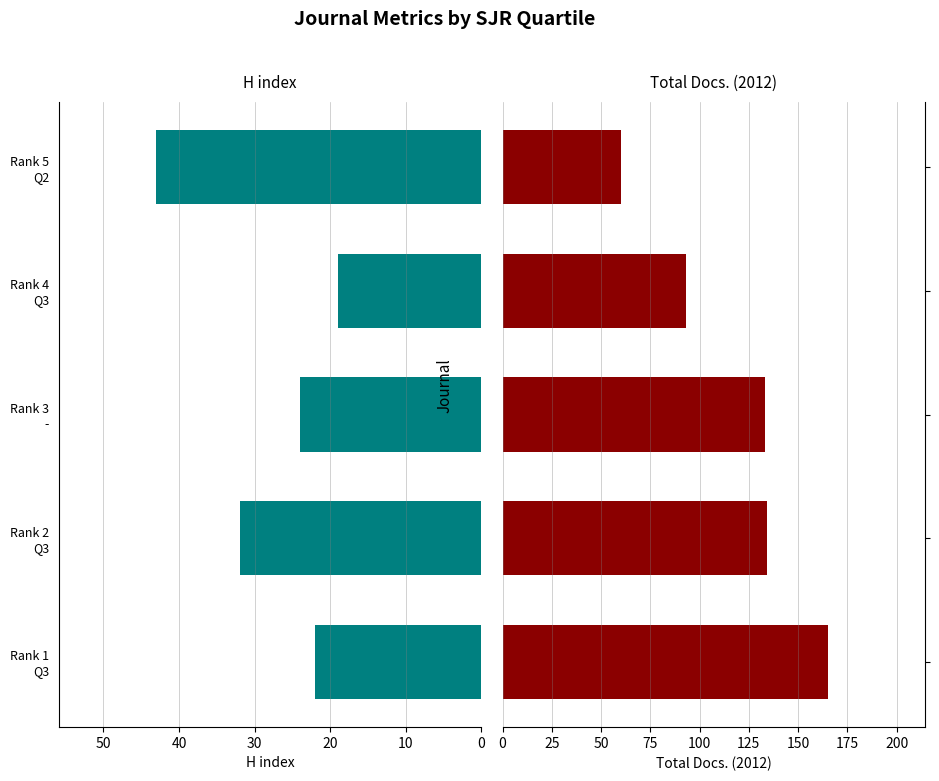

True or false: Total Docs. (2012) has a value of 38 at Rank 4 Q3.

False